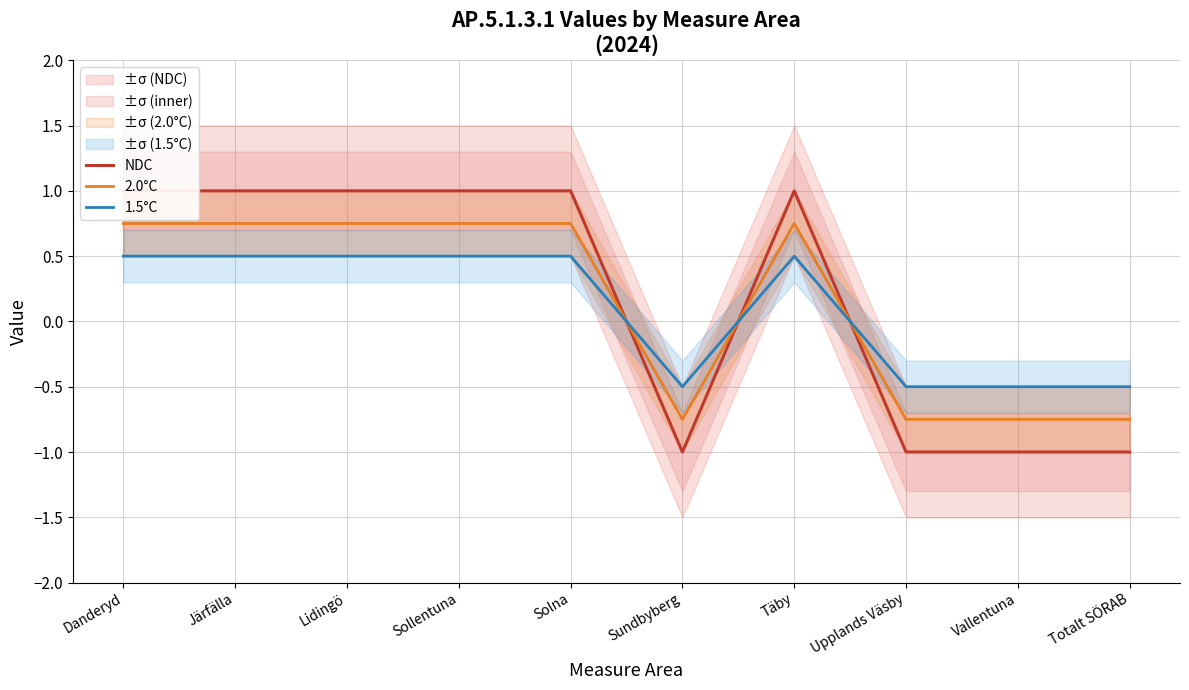

What is the difference between the maximum and minimum values in the 1.5°C series?

1.0